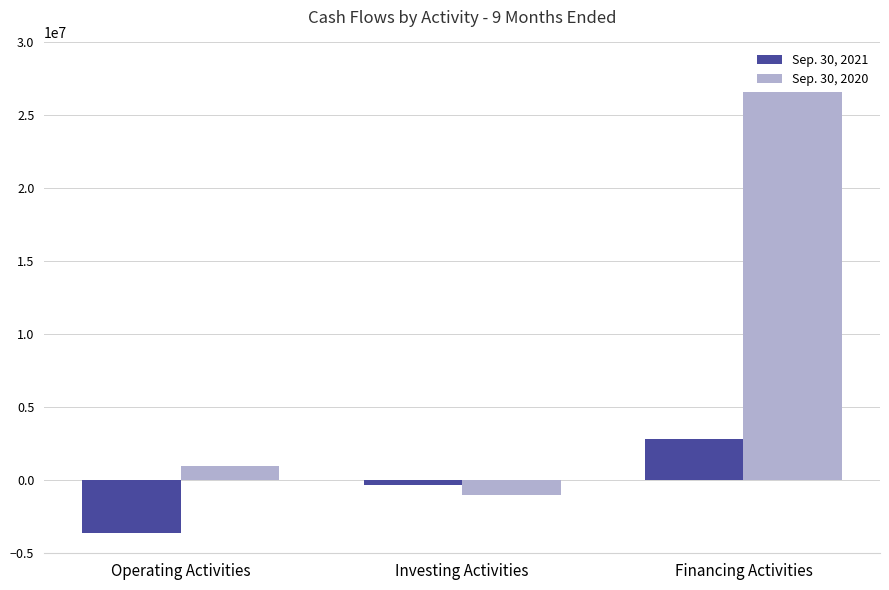

At how many categories does at least one series exceed 24125105?

1